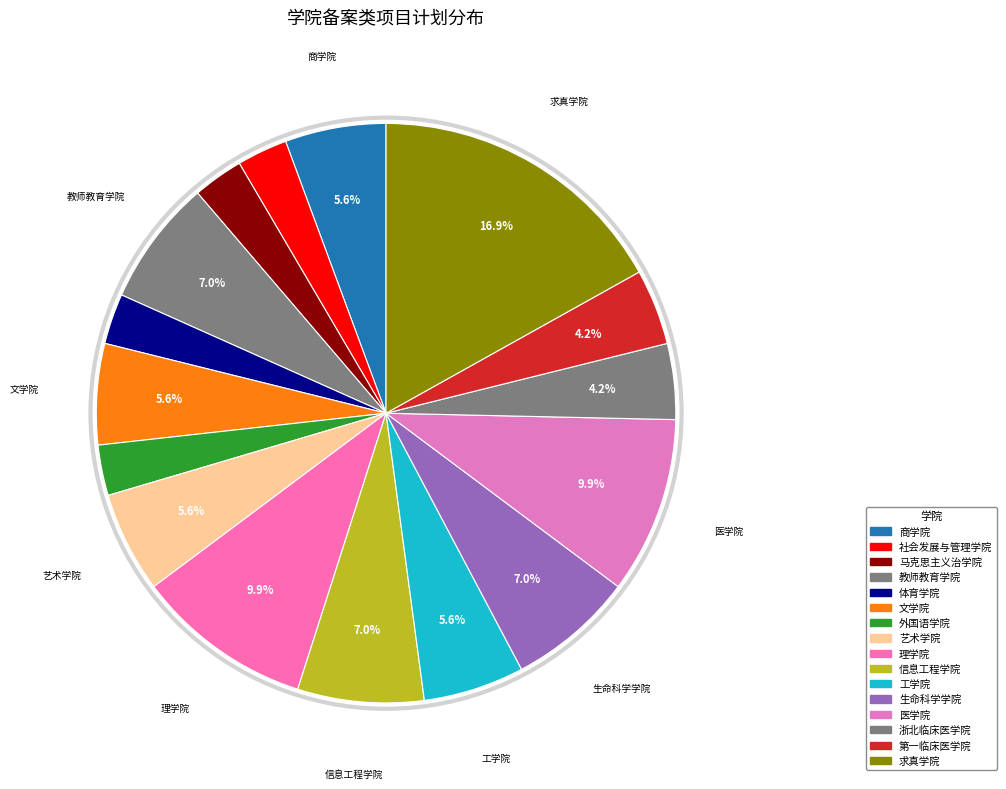

Count the number of slices in the pie.

16